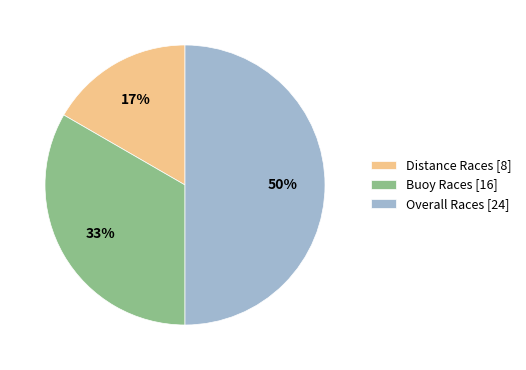

Count the number of slices in the pie.

3